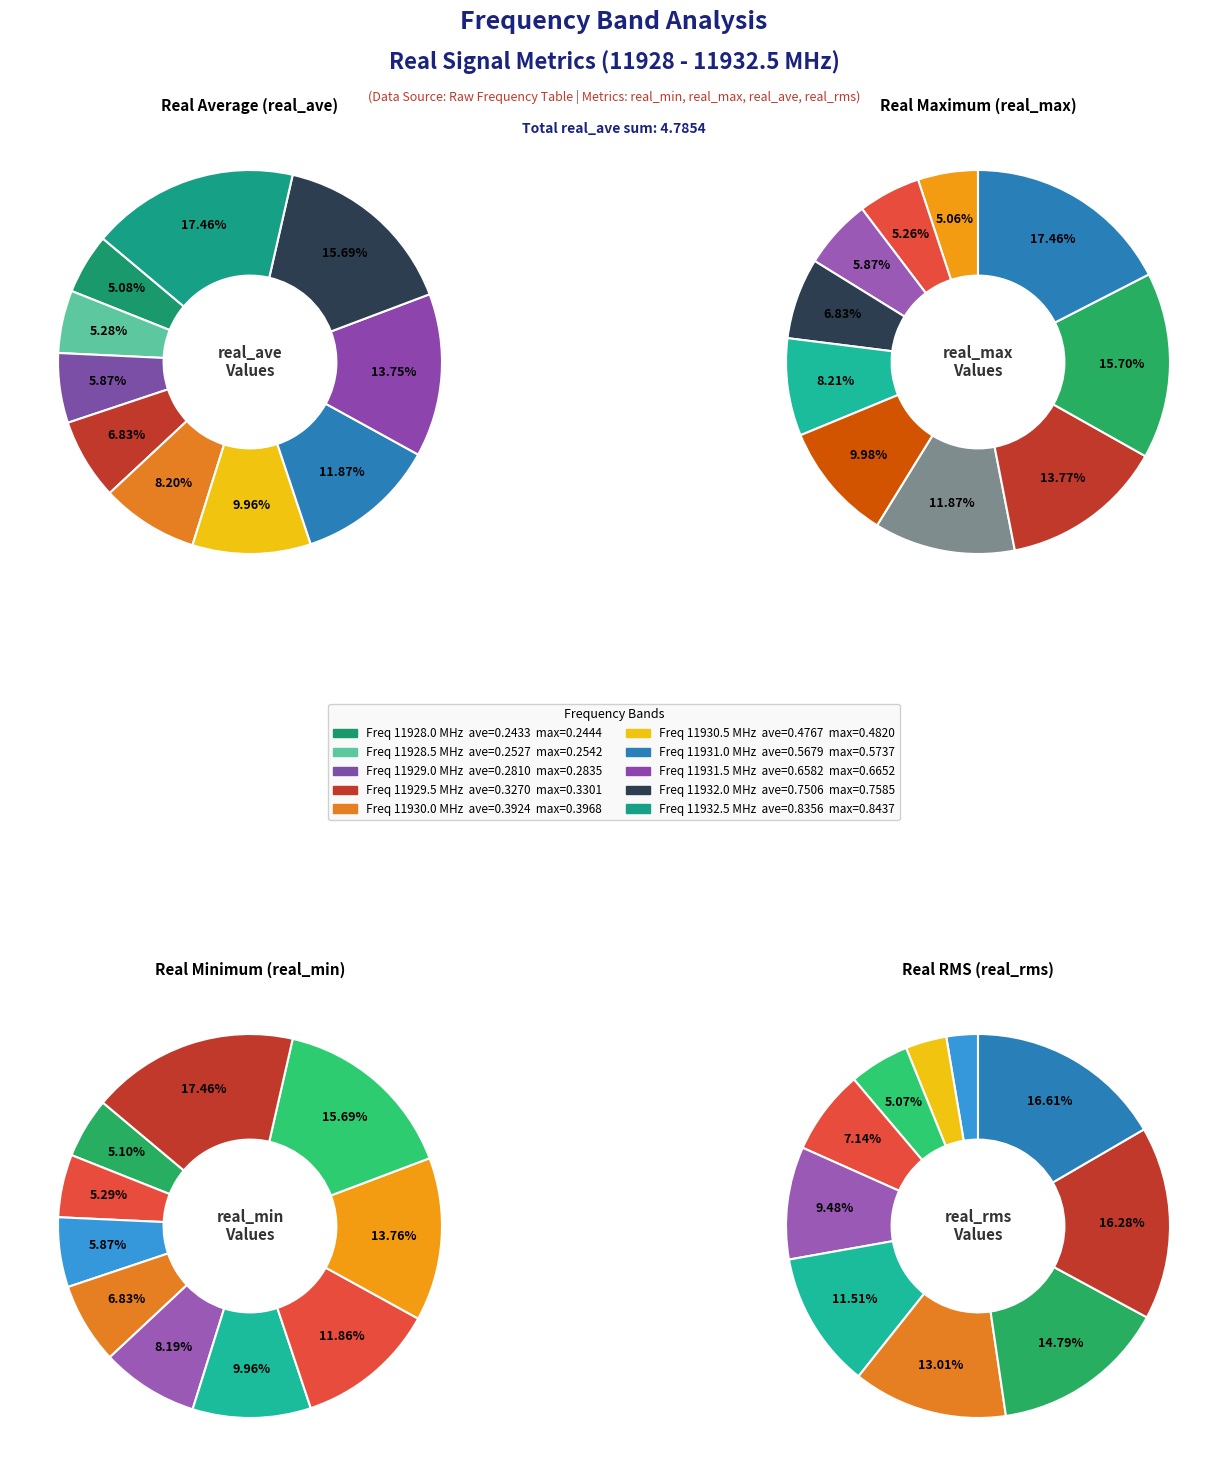

To the nearest percent, what portion does 11929.0 represent?

6%